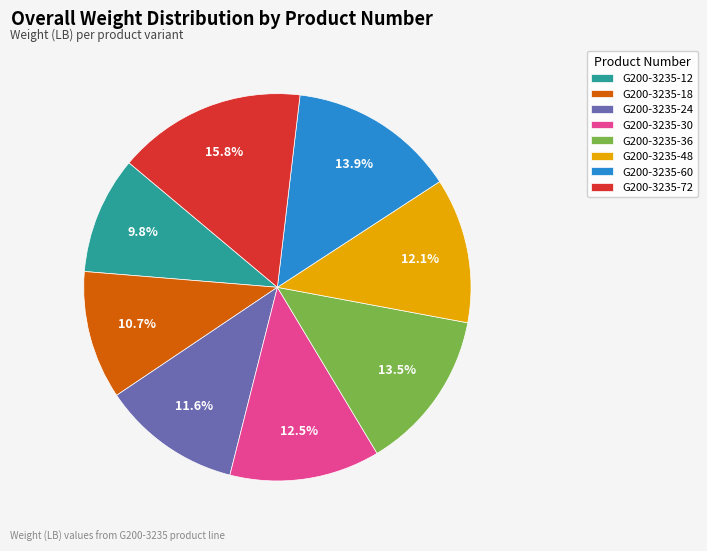

True or false: G200-3235-48 accounts for 12% of the total.

True